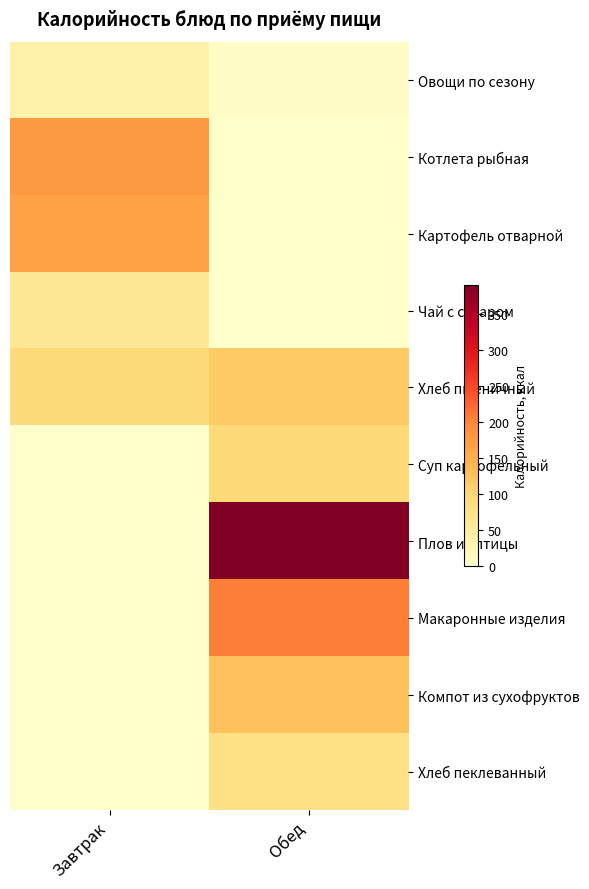

Which category has the lowest value across all series?

Обед